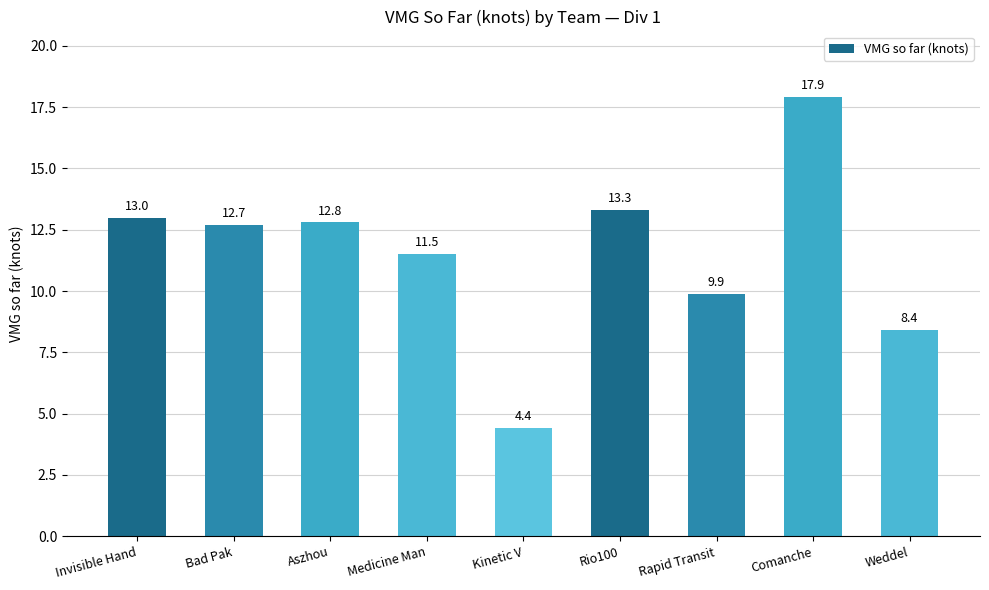

Approximately how many times larger is the value at Kinetic V compared to Weddel?

0.5